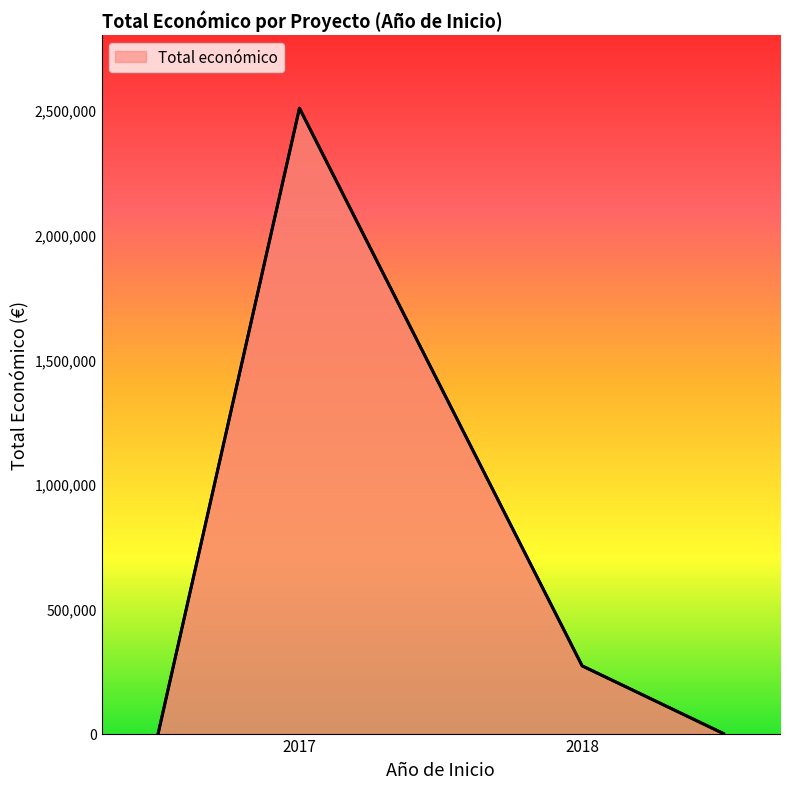

What is the greatest value displayed?

2506644